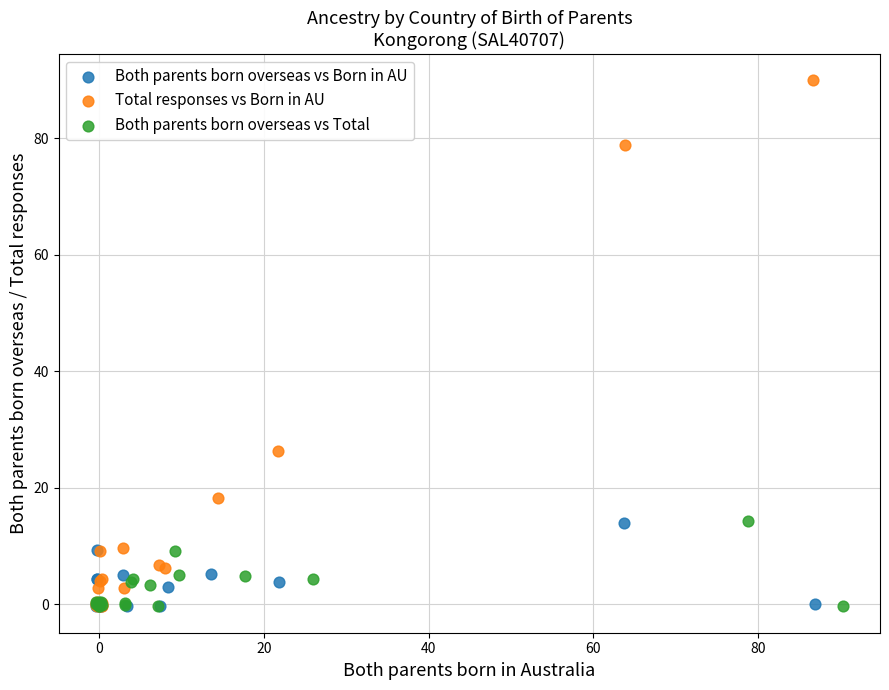

Which series has the largest Y range (max minus min)?

Total responses vs Born in AU